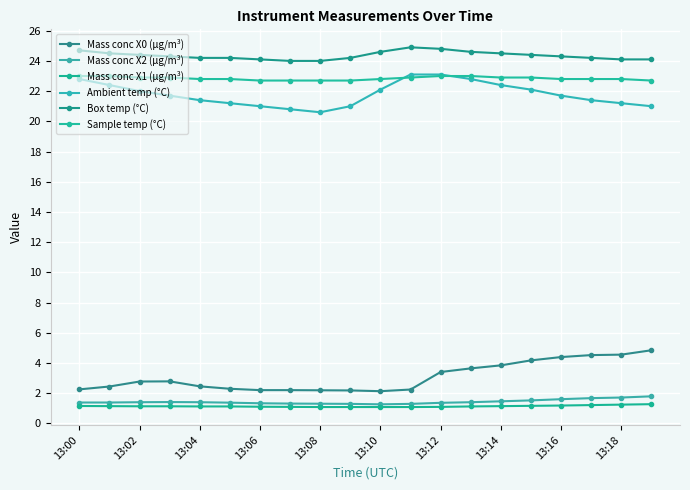

In Mass conc X2 (μg/m³), how many points are higher than both neighbors (excluding endpoints)?

1